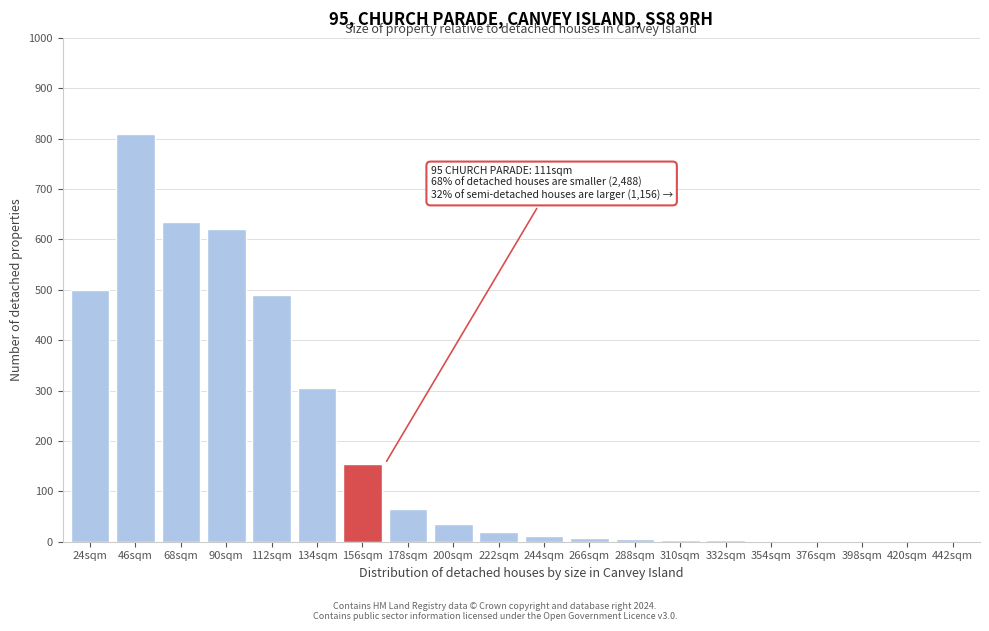

What is the change in value from 46sqm to 68sqm?

-175